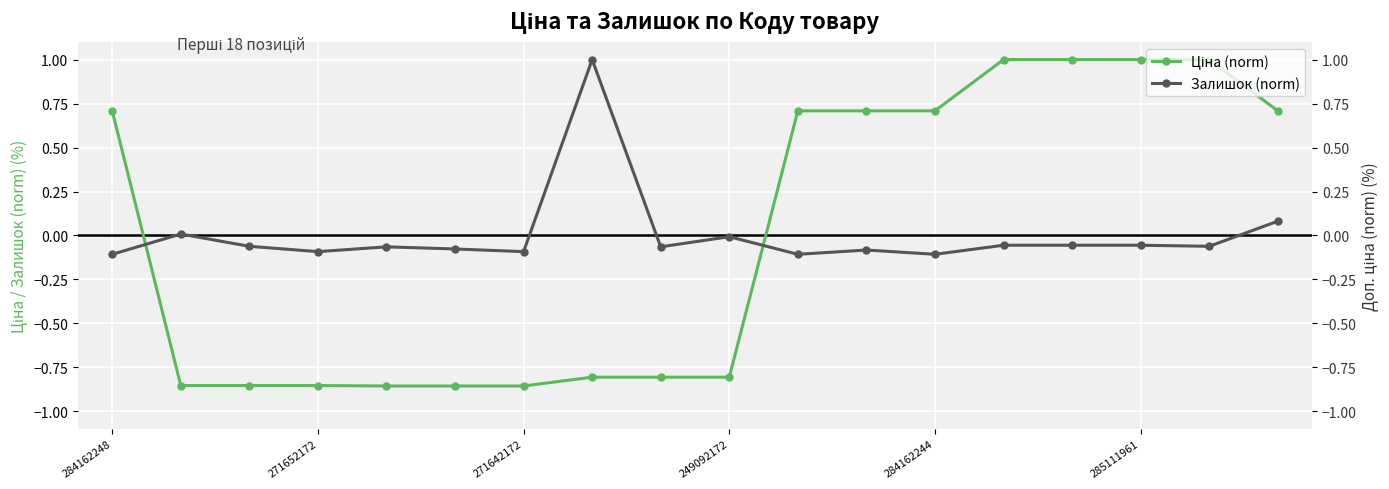

Is this an area chart (filled region under the line)?

No